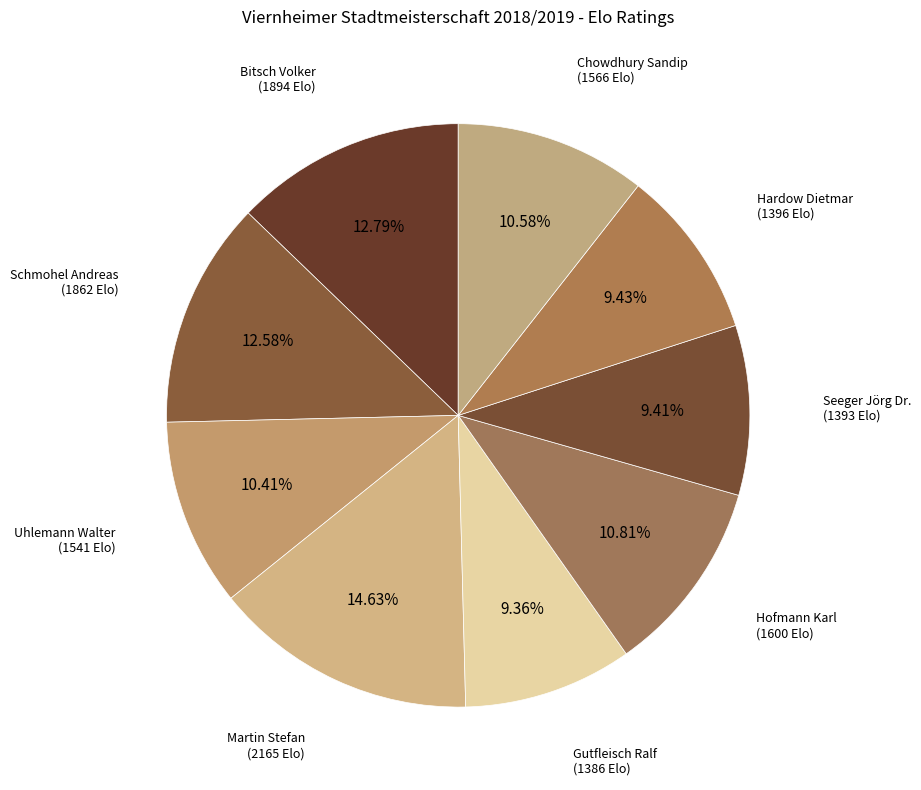

How many slices are in this pie chart?

9